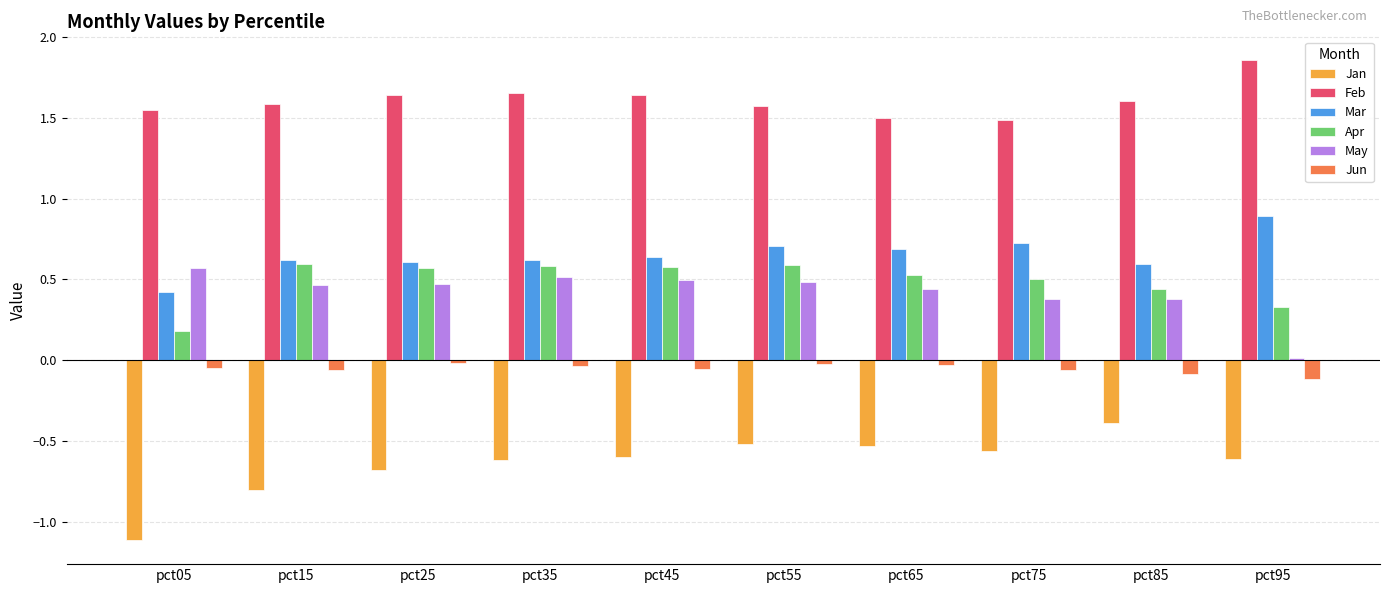

True or false: Apr has a value of 0.7 at pct75.

False